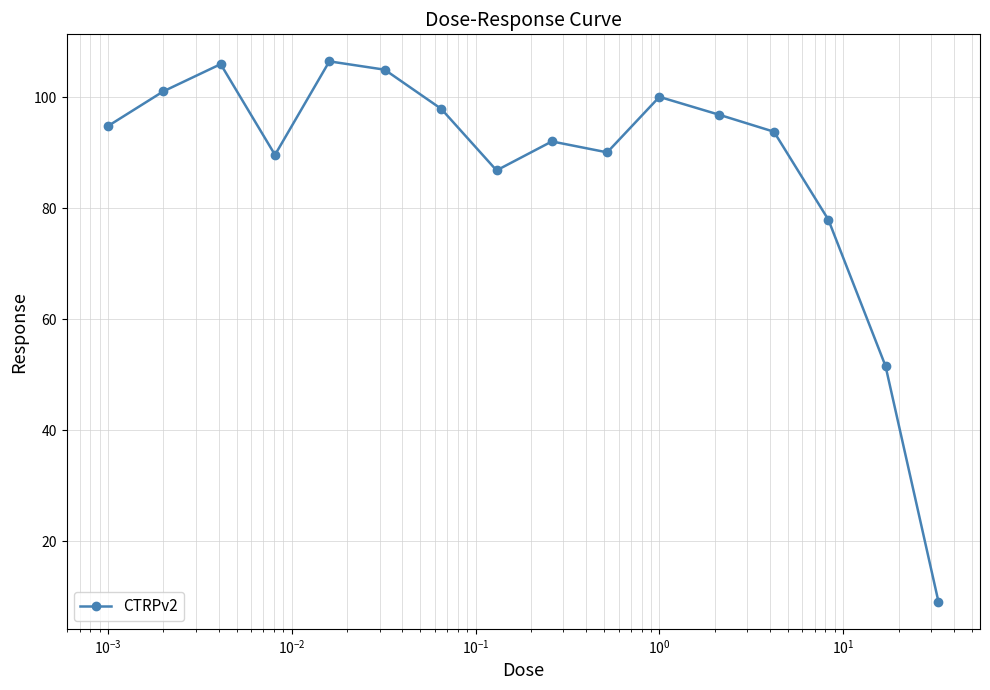

What is the maximum value shown in the chart?

106.5